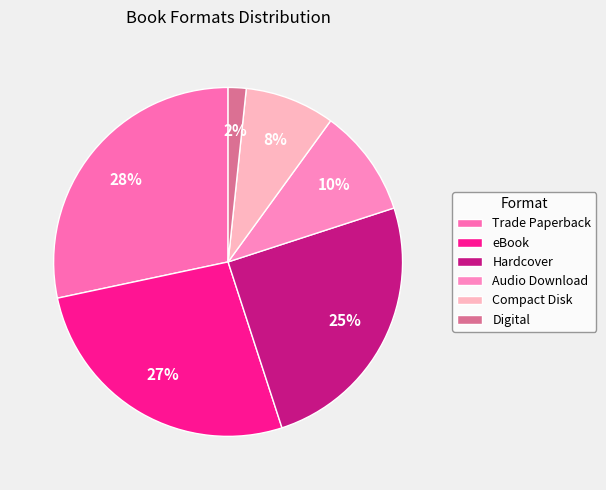

To the nearest percent, what portion does eBook represent?

27%